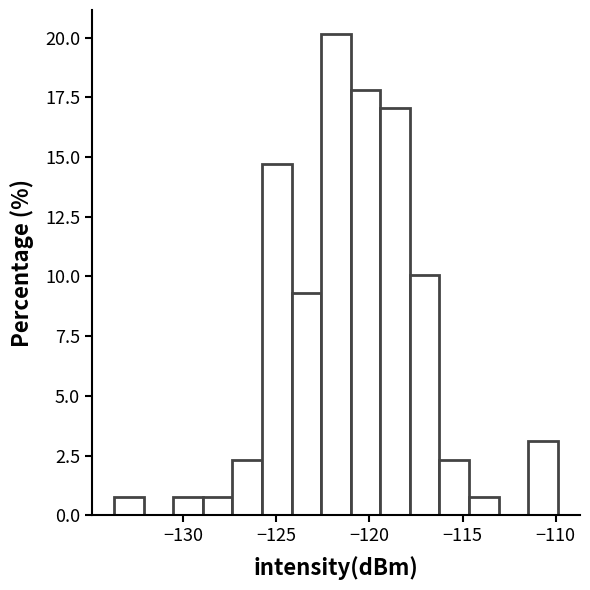

Around what value on the x-axis is the tallest bar? Give the approximate position of its centre, as read against the axis.

-122.0